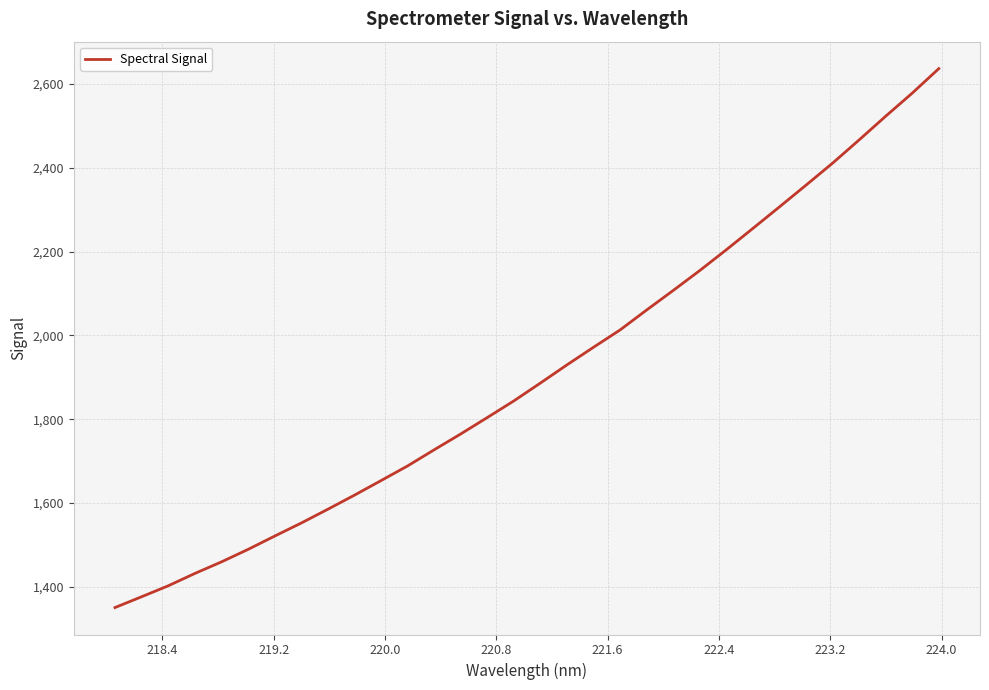

What is the smallest value displayed?

1351.0